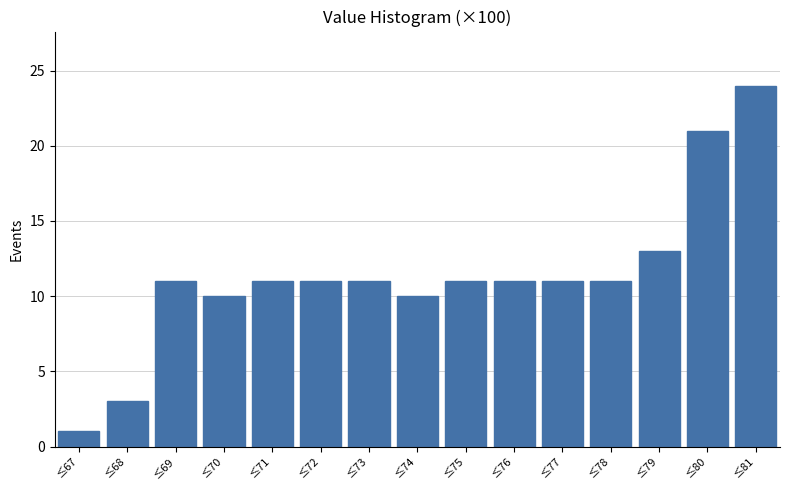

Reading left to right, list all the values displayed in this chart.

≤67=1	≤68=3	≤69=11	≤70=10	≤71=11	≤72=11	≤73=11	≤74=10	≤75=11	≤76=11	≤77=11	≤78=11	≤79=13	≤80=21	≤81=24